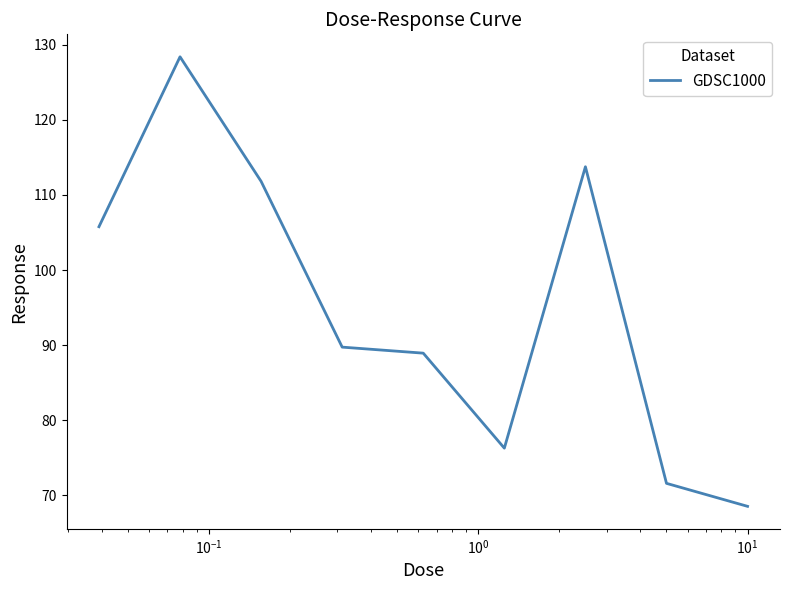

What is the smallest value displayed?

68.5